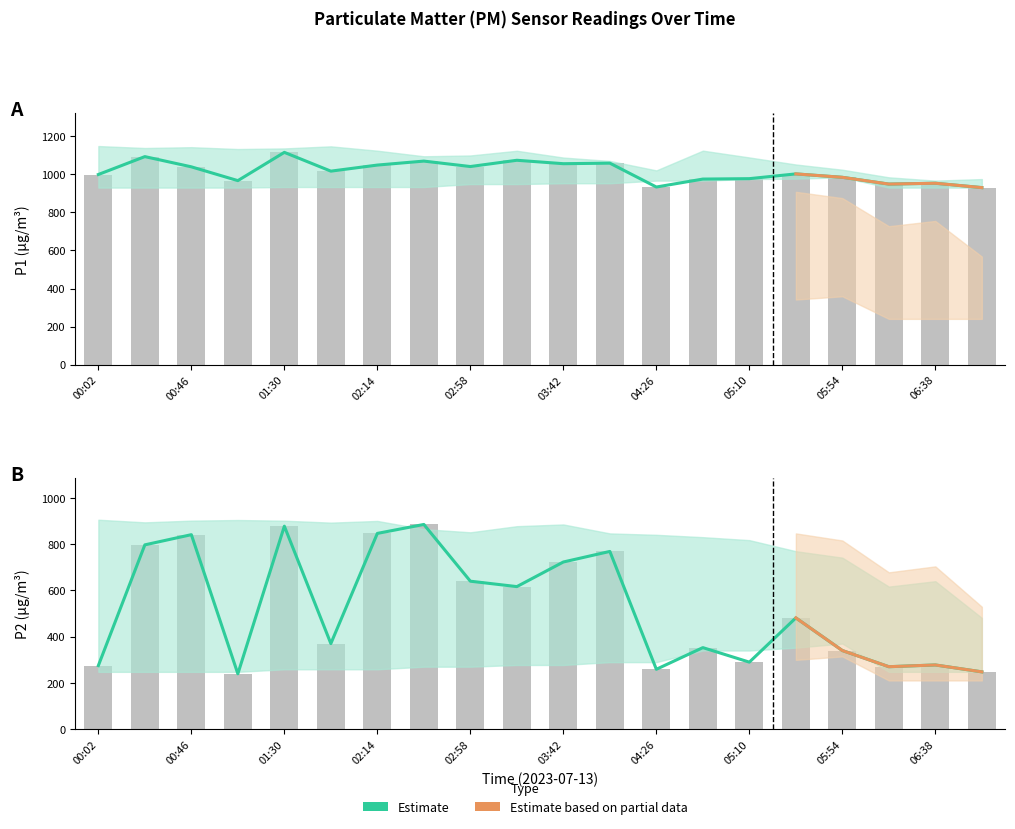

What is the difference between the maximum and minimum values in the P1 series?

185.2